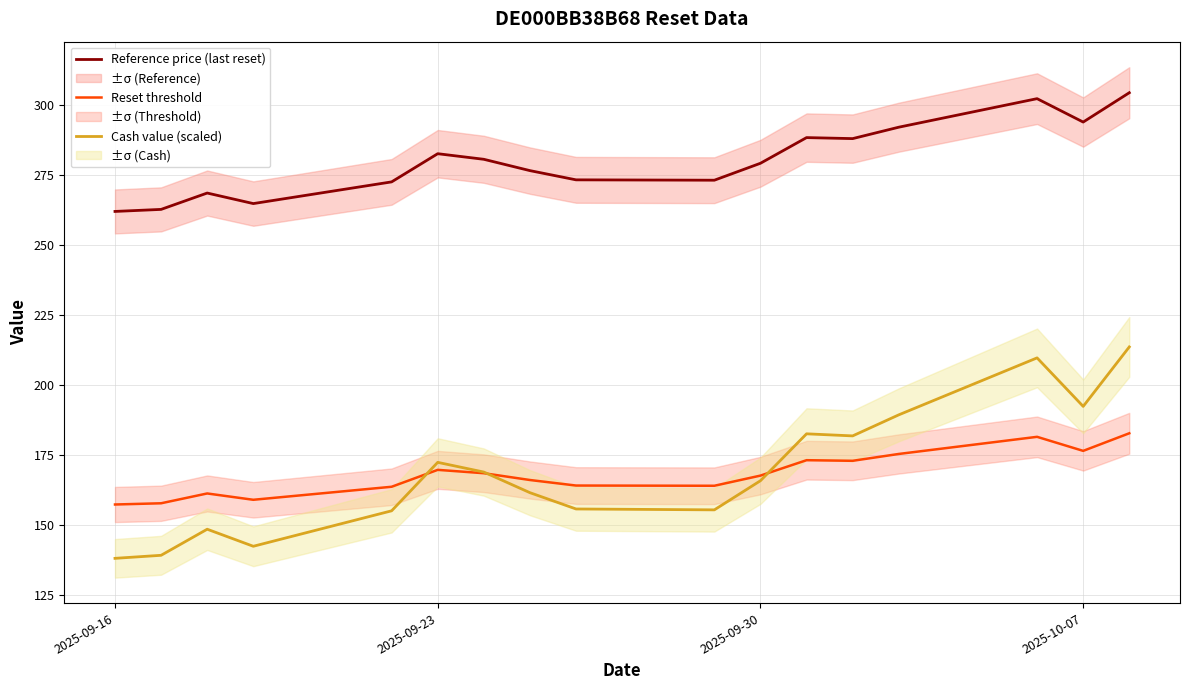

Which series has the largest range (max minus min)?

Cash value (scaled)